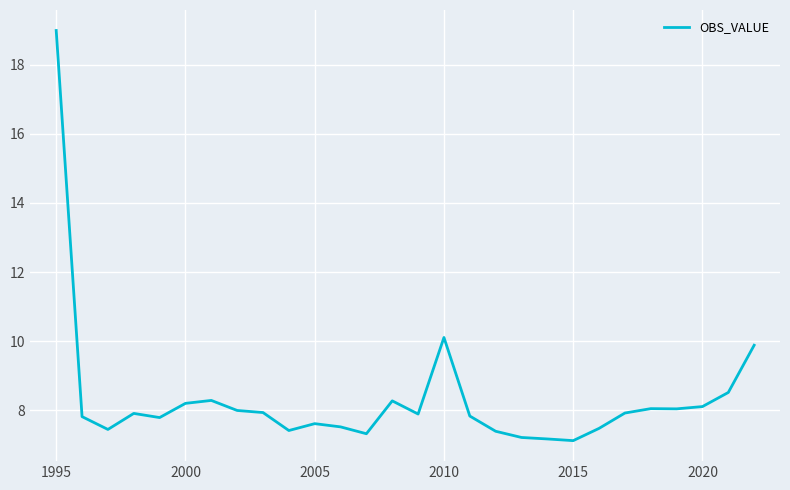

What is the difference between the maximum and minimum values?

11.9